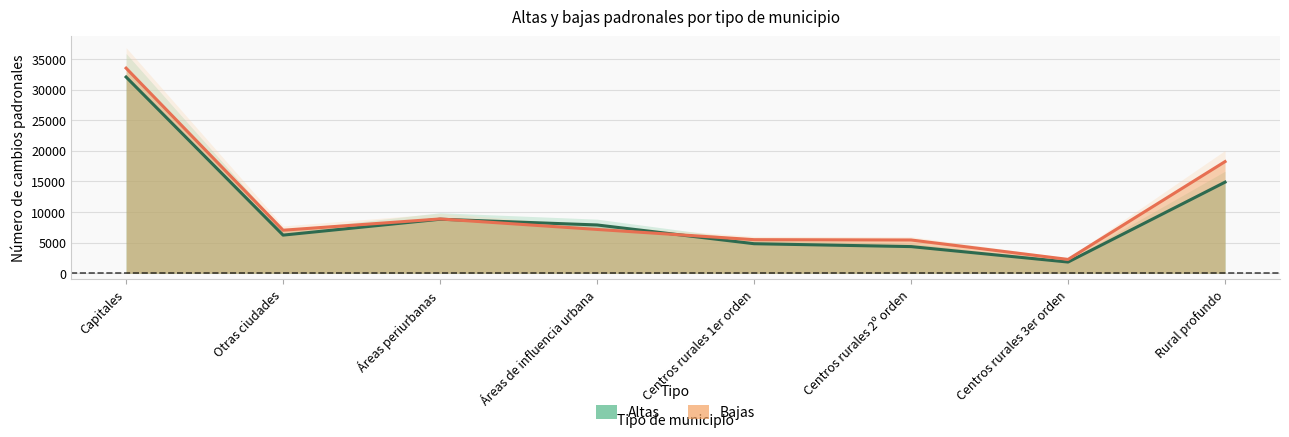

What is the difference between the highest and lowest values at Capitales?

1449